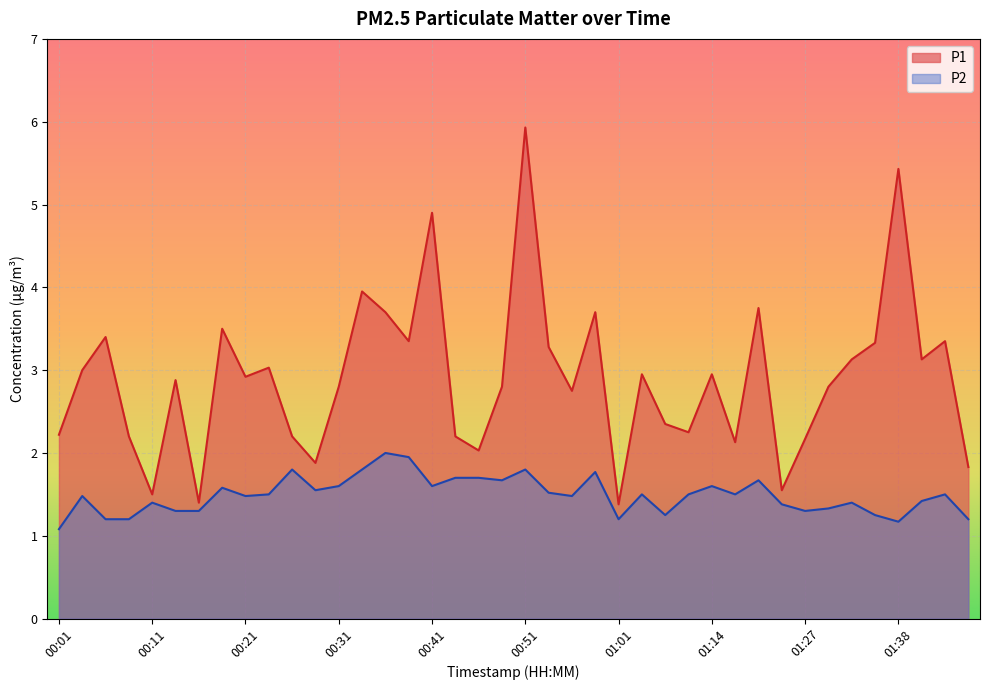

List the labels in order of P1 value, smallest first.

01:01, 00:16, 00:11, 01:25, 01:46, 00:28, 00:46, 01:17, 01:27, 00:09, 00:26, 00:43, 00:01, 01:11, 01:06, 00:56, 00:31, 00:49, 01:30, 00:14, 00:21, 01:03, 01:14, 00:04, 00:23, 01:33, 01:41, 00:54, 01:35, 00:38, 01:43, 00:06, 00:18, 00:36, 00:58, 01:22, 00:33, 00:41, 01:38, 00:51